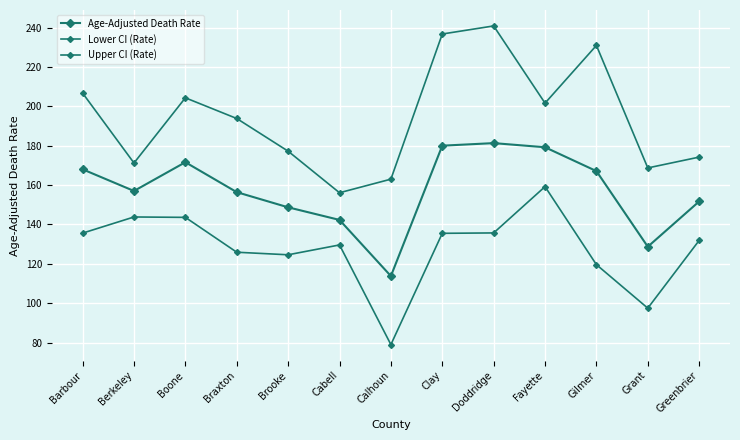

True or false: Upper CI (Rate) and Lower CI (Rate) cross at least once.

False